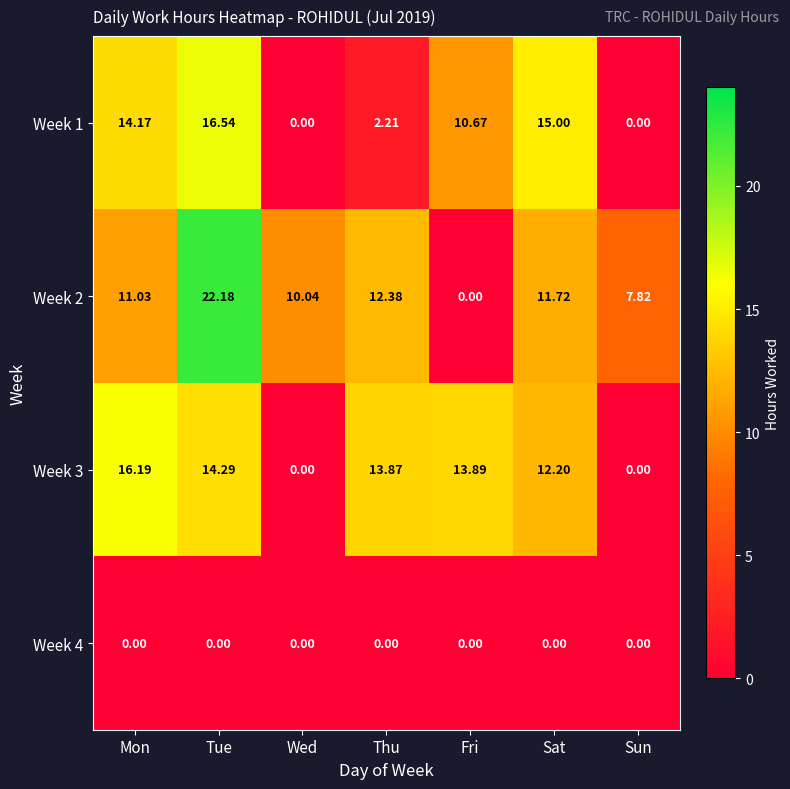

How many data points does each series have?

7